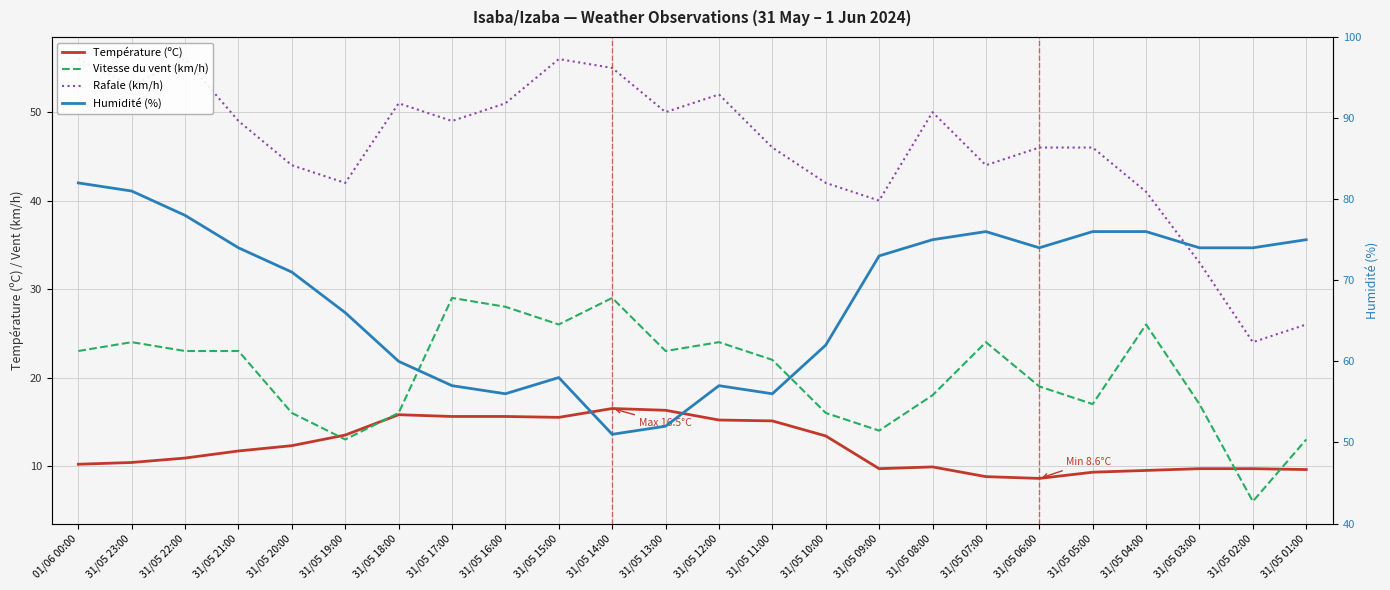

What is the value of the Vitesse du vent (km/h) point at the 3rd from the left?

23.0